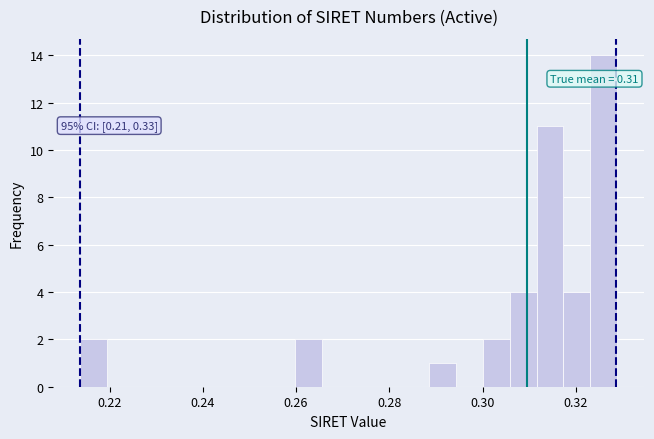

Read against the x-axis, roughly where is the centre of the tallest bar?

0.326